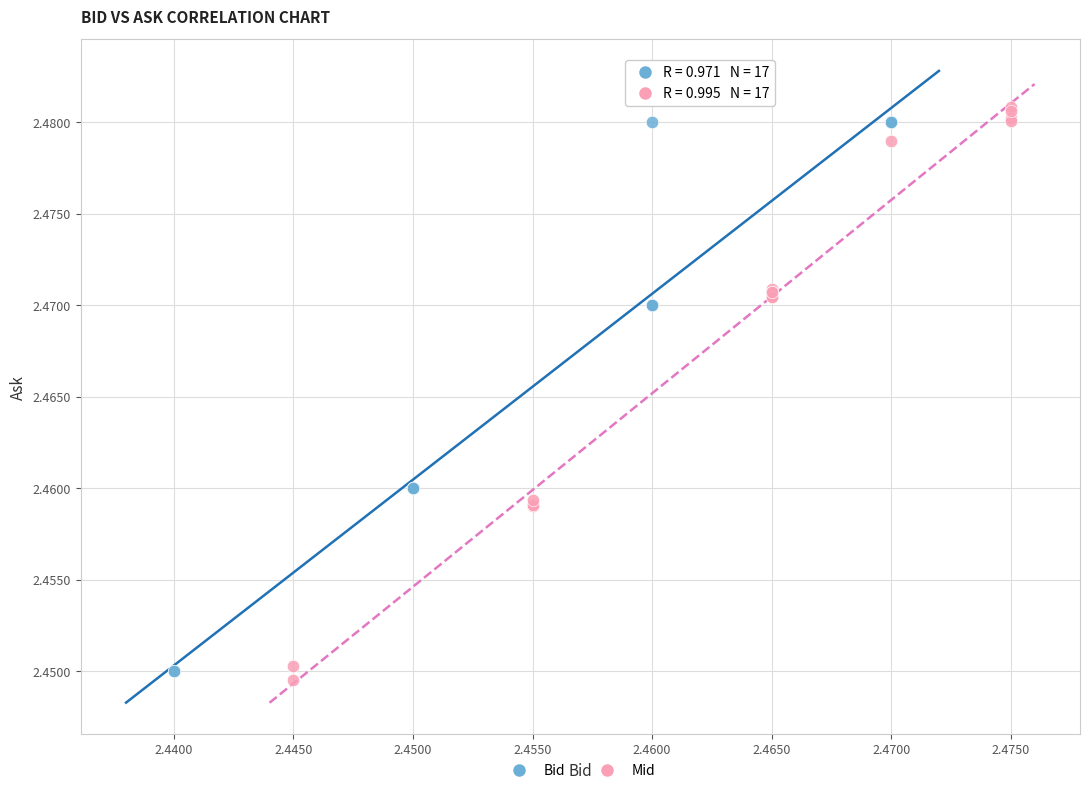

Which series contains the highest Y value?

Mid